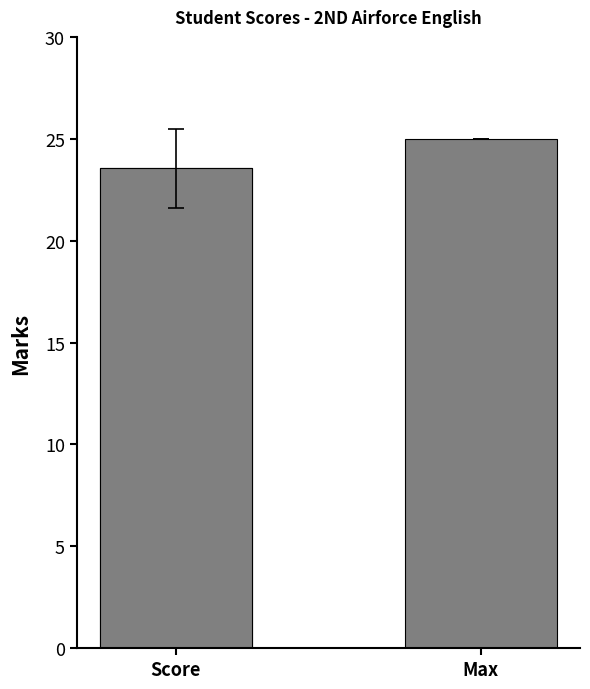

What is the difference between the values at Max and Score?

1.5